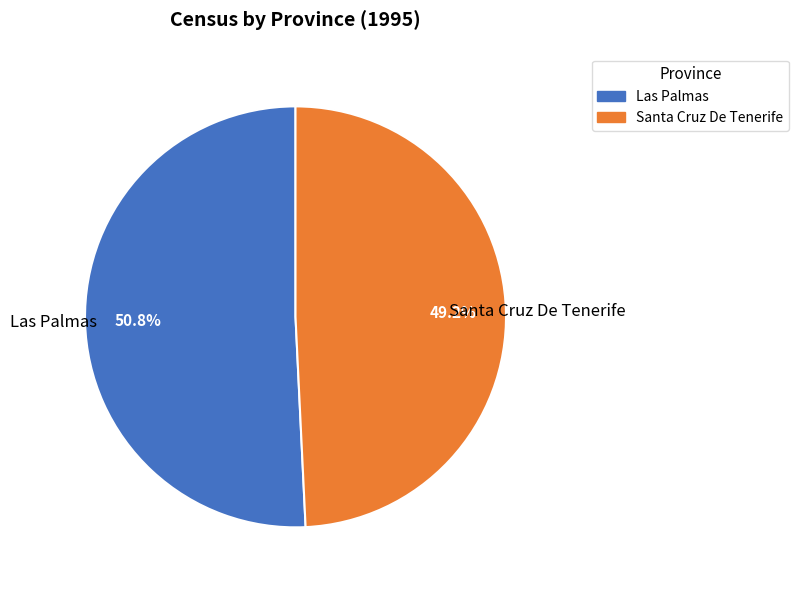

Which slice is the largest?

Las Palmas